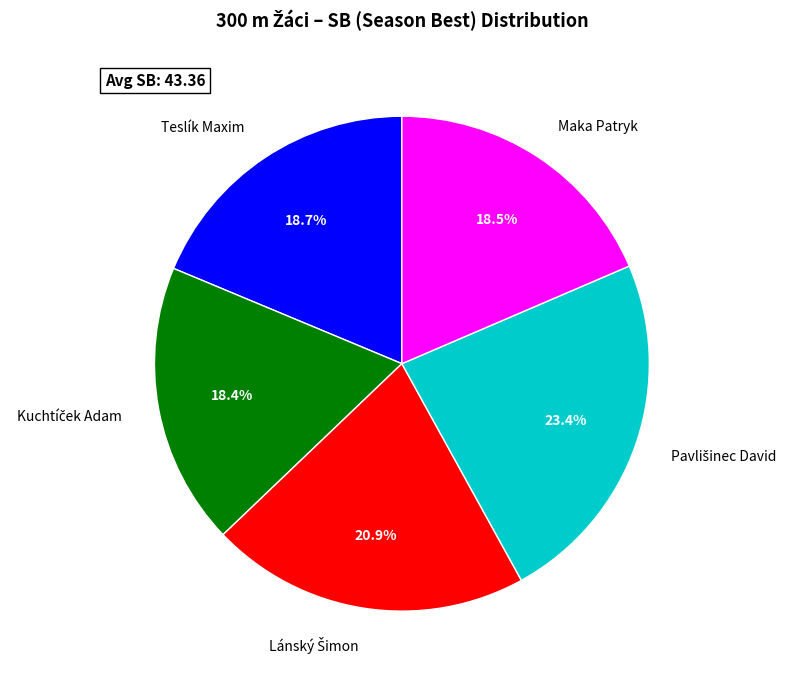

True or false: Teslík Maxim accounts for 19% of the total.

True